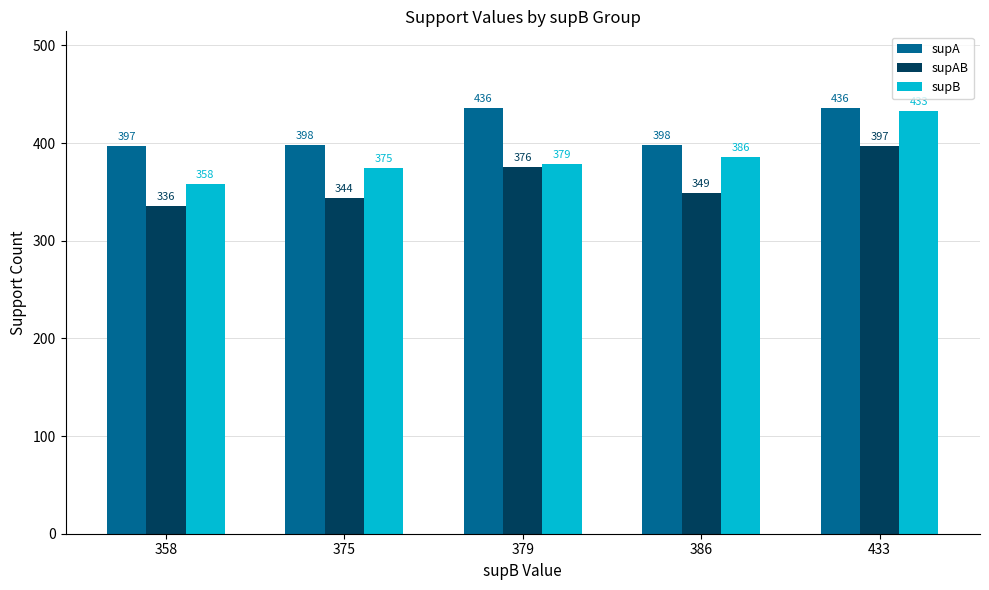

Which series has the largest range (max minus min)?

supB